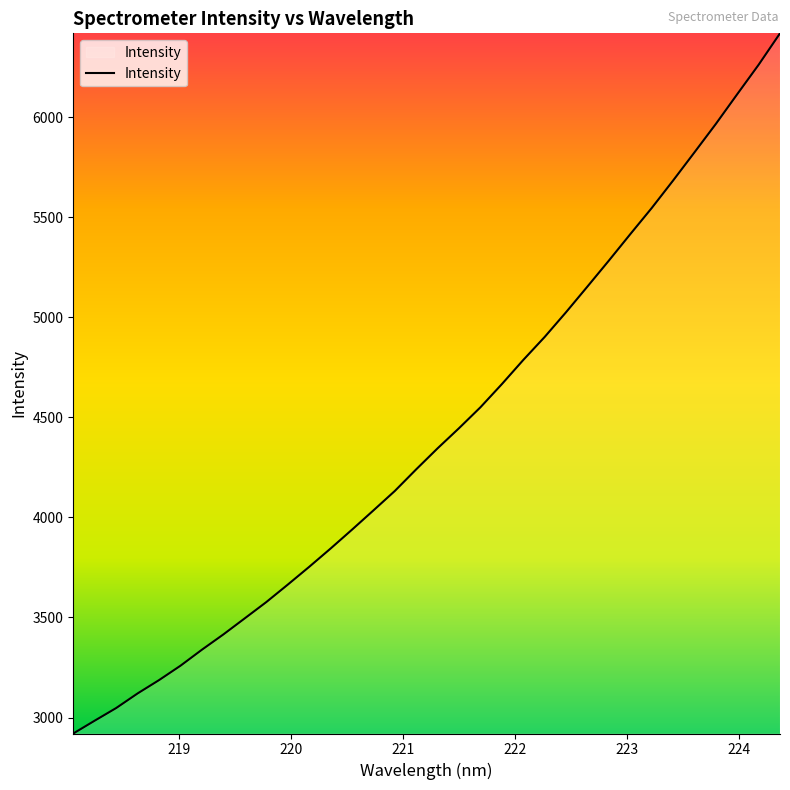

True or false: there are more than 1 points higher than both neighbors.

False